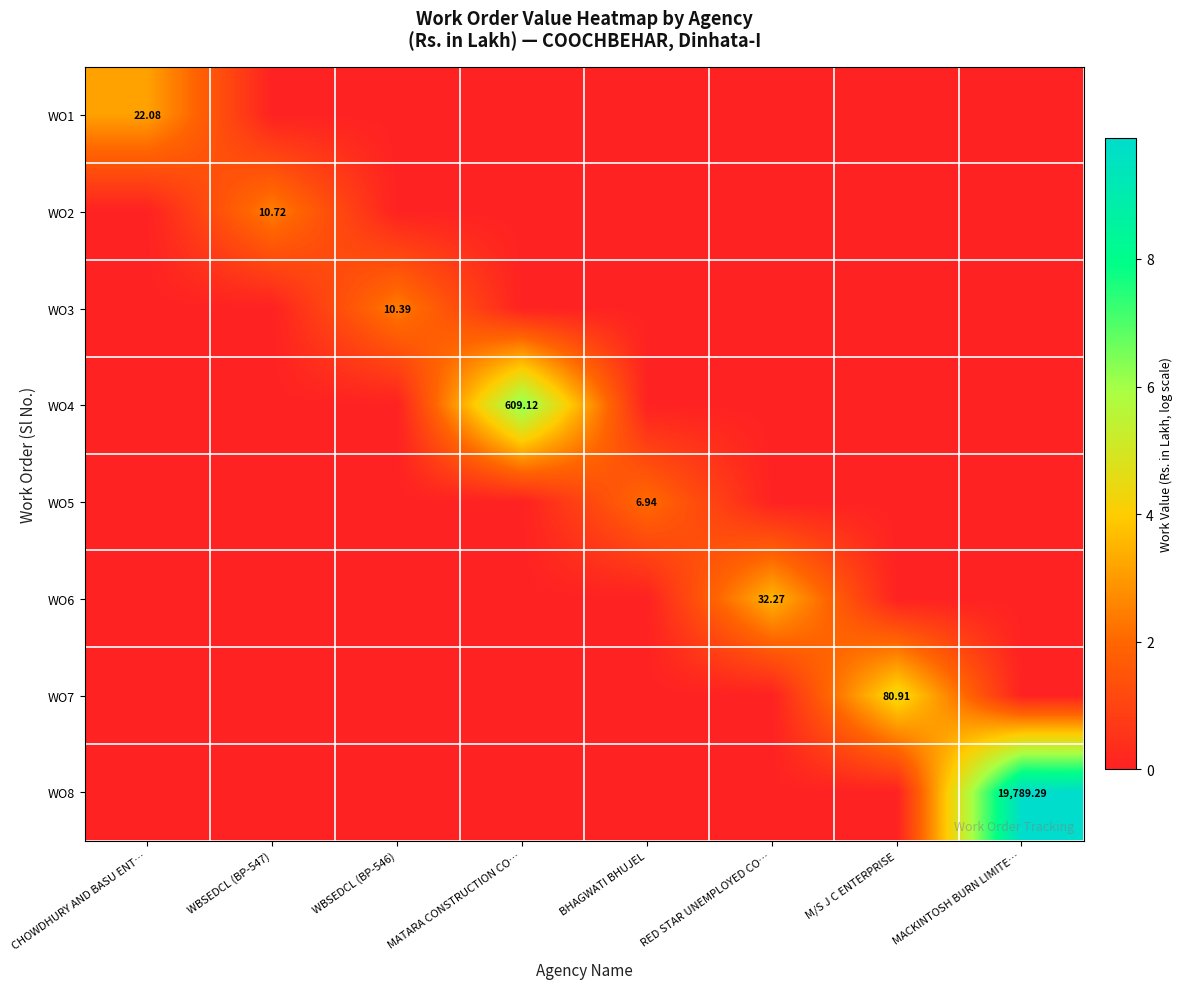

At which category is the sum across all series the highest?

MACKINTOSH BURN LIMITE…